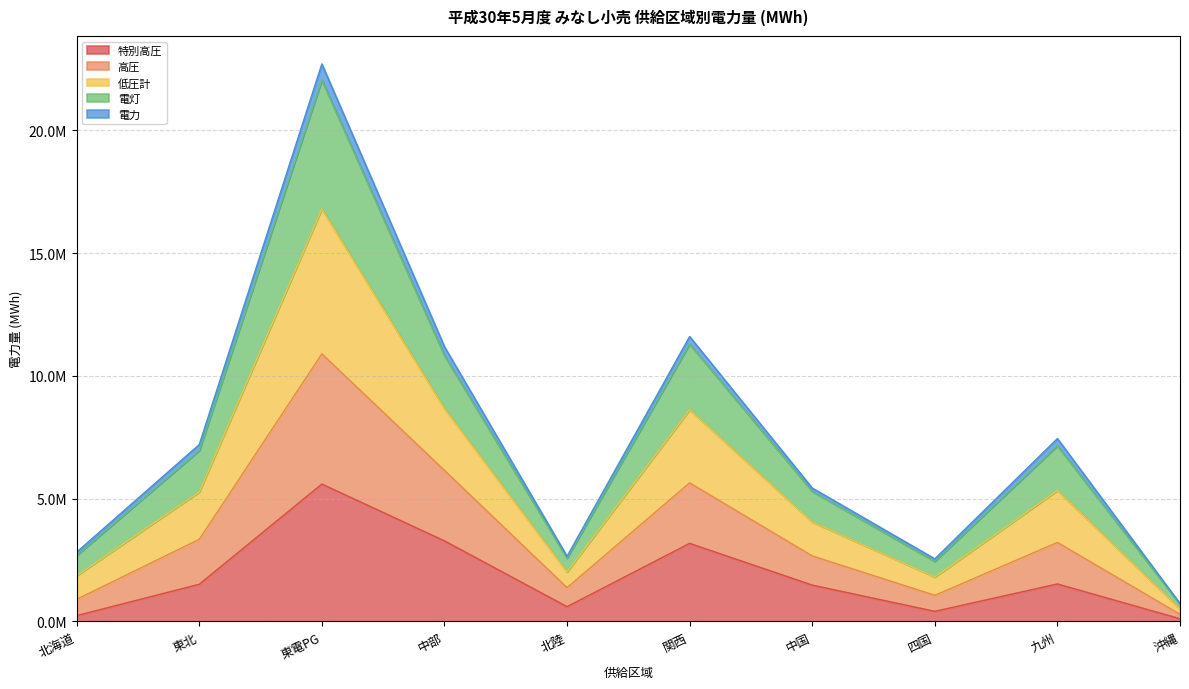

At which category is the sum across all series the highest?

東電PG